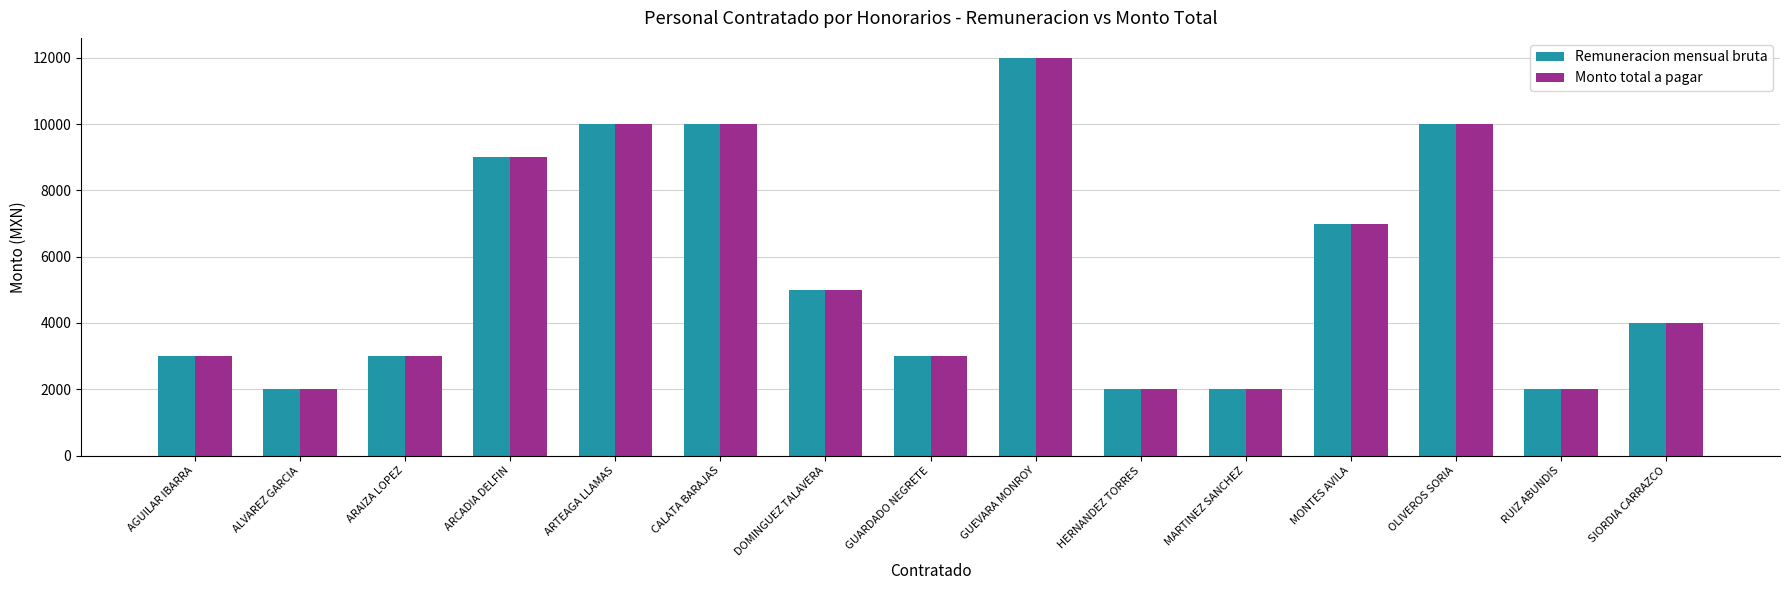

How many series are shown in this chart?

2